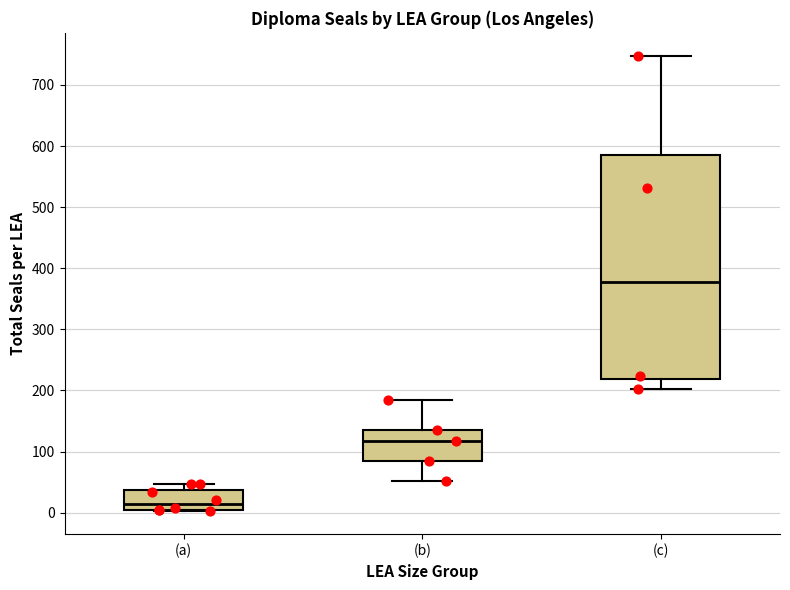

Reading left to right, read every box against the y-axis: the position of its median line, the range the box covers, and the ends of its whiskers. The values are not printed on the chart, so give them approximately, as read against the axis.

(a): median 10, box 0 to 40, whiskers 0 to 50
(b): median 120, box 90 to 140, whiskers 50 to 180
(c): median 380, box 220 to 590, whiskers 200 to 750